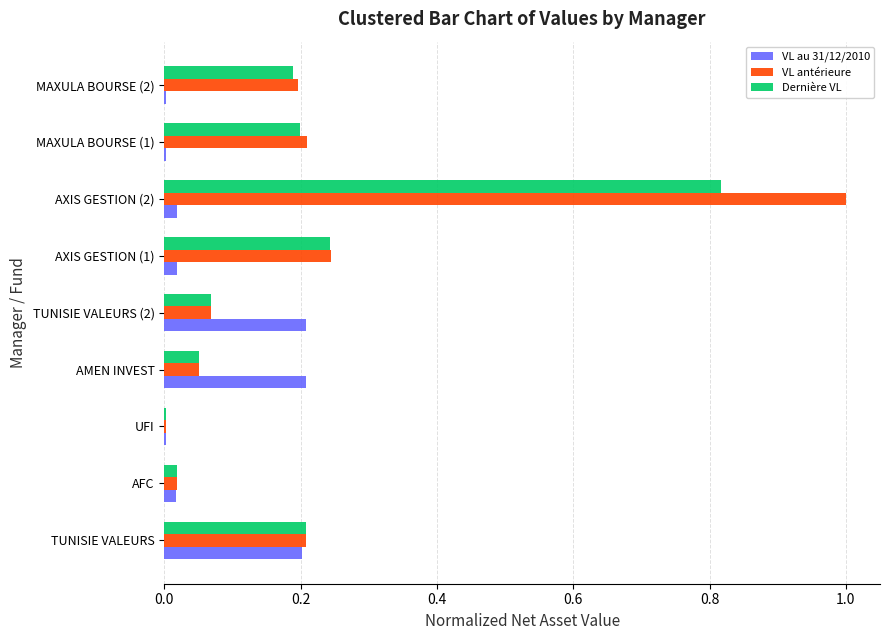

The value of Dernière VL at AXIS GESTION (1) is 0.2. True or false?

True